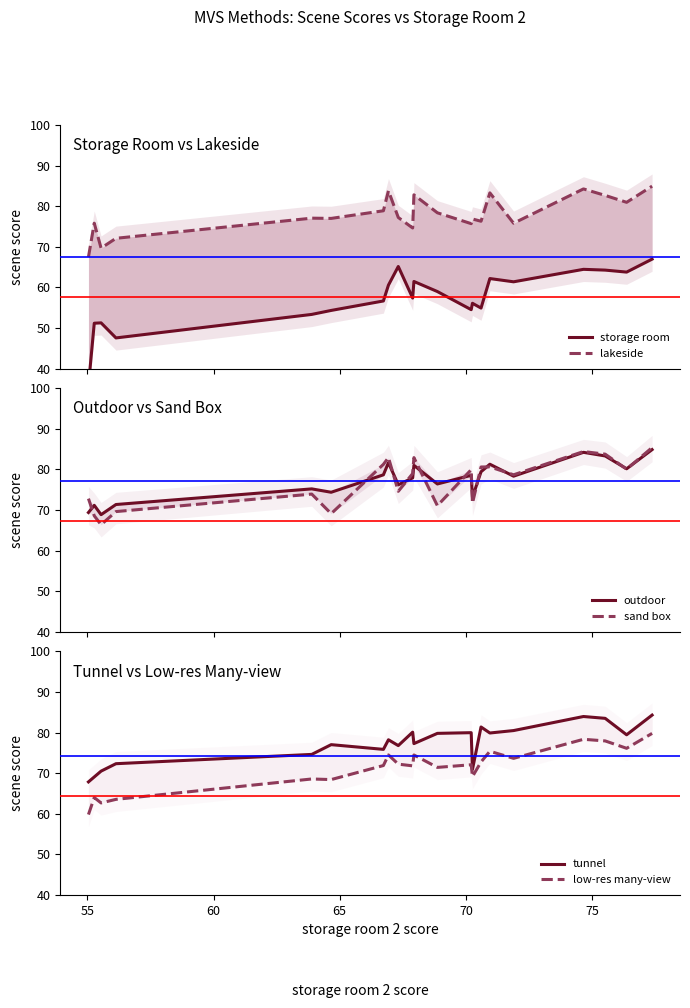

True or false: low-res many-view has more than 1 points higher than both neighbors.

True